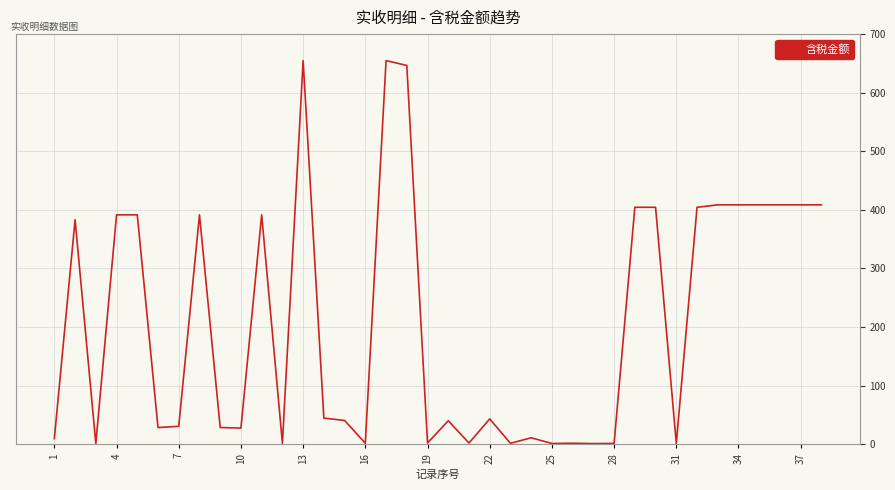

What is the maximum value shown in the chart?

654.8